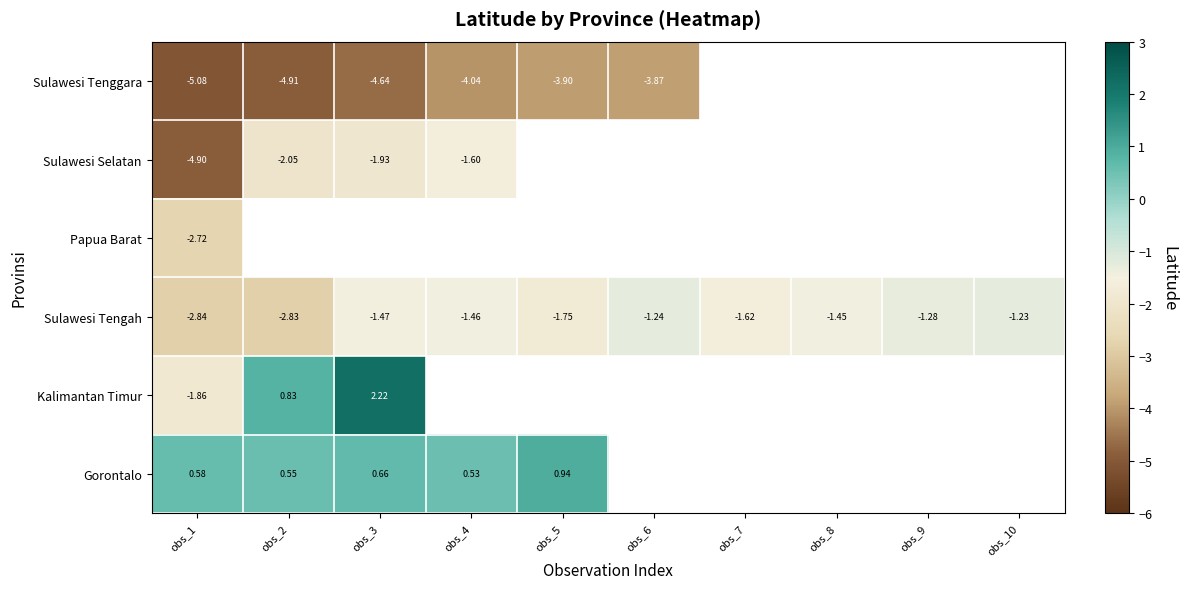

At how many categories does at least one series exceed -2?

10